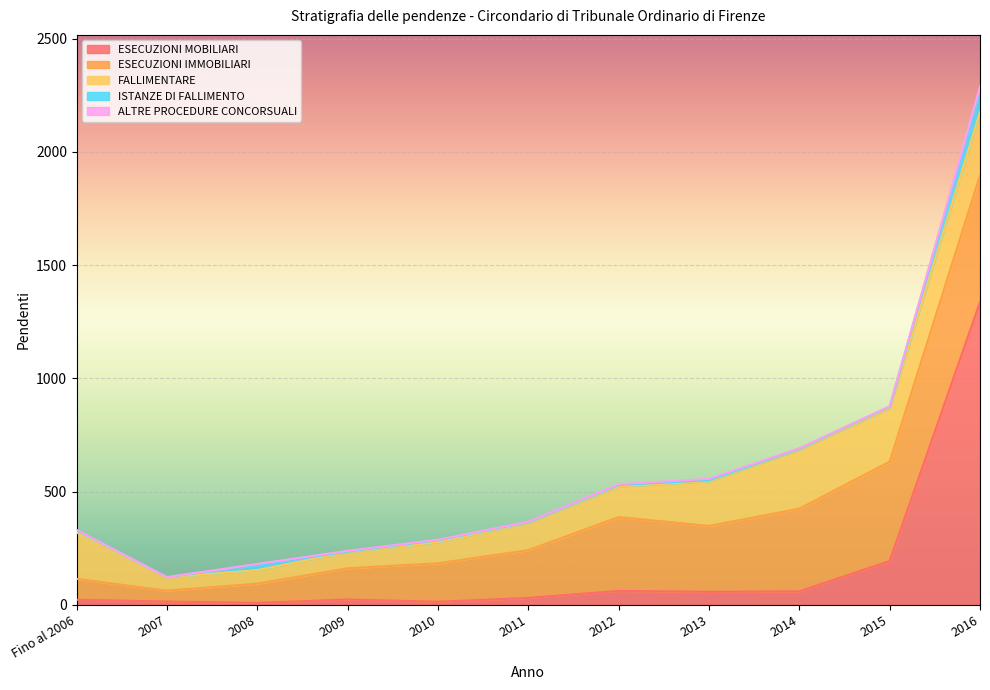

At which category is the sum across all series the highest?

2016